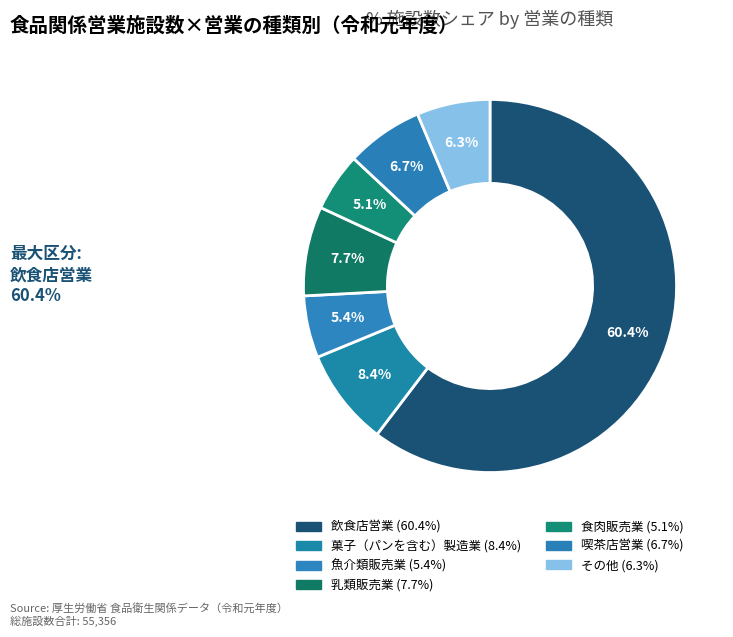

To the nearest percent, what is the difference between the 菓子（パンを含む）製造業 and 食肉販売業 slice percentages?

3%